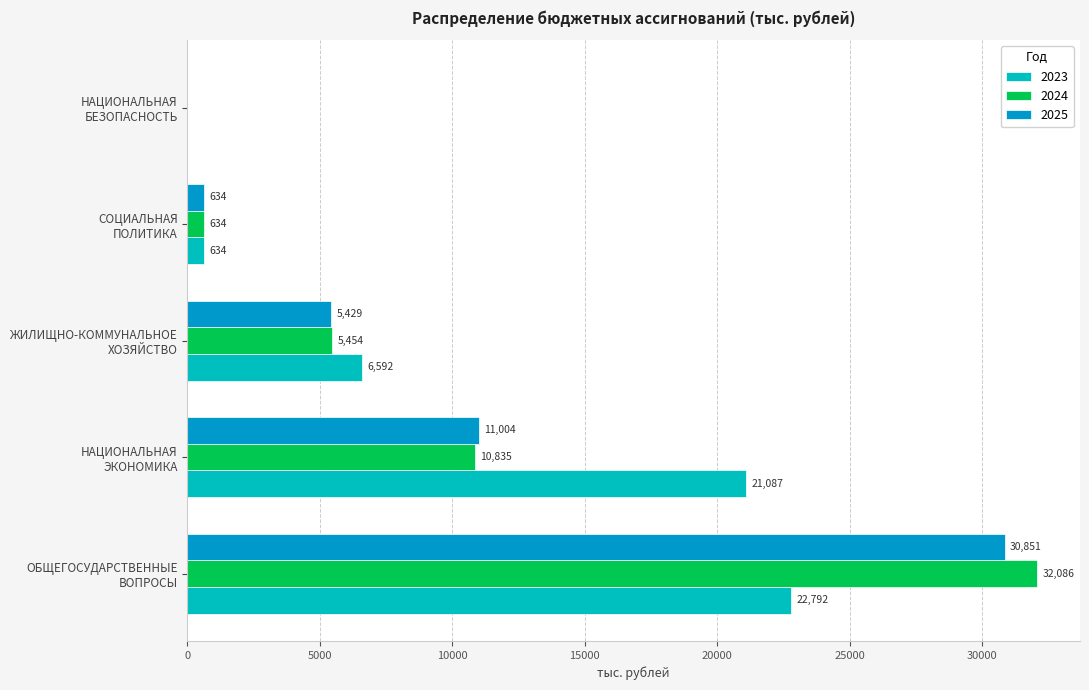

What is the maximum value shown in the chart?

32085.8